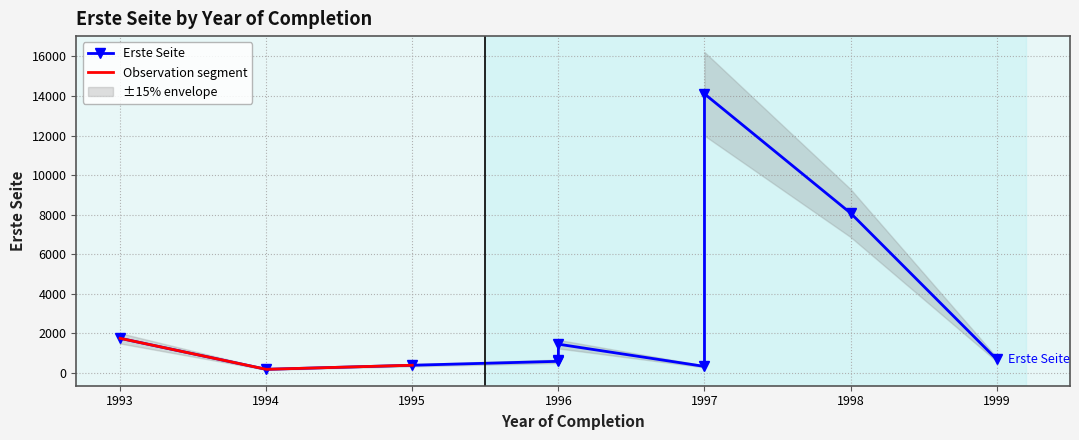

How many lines are shown in the chart?

1